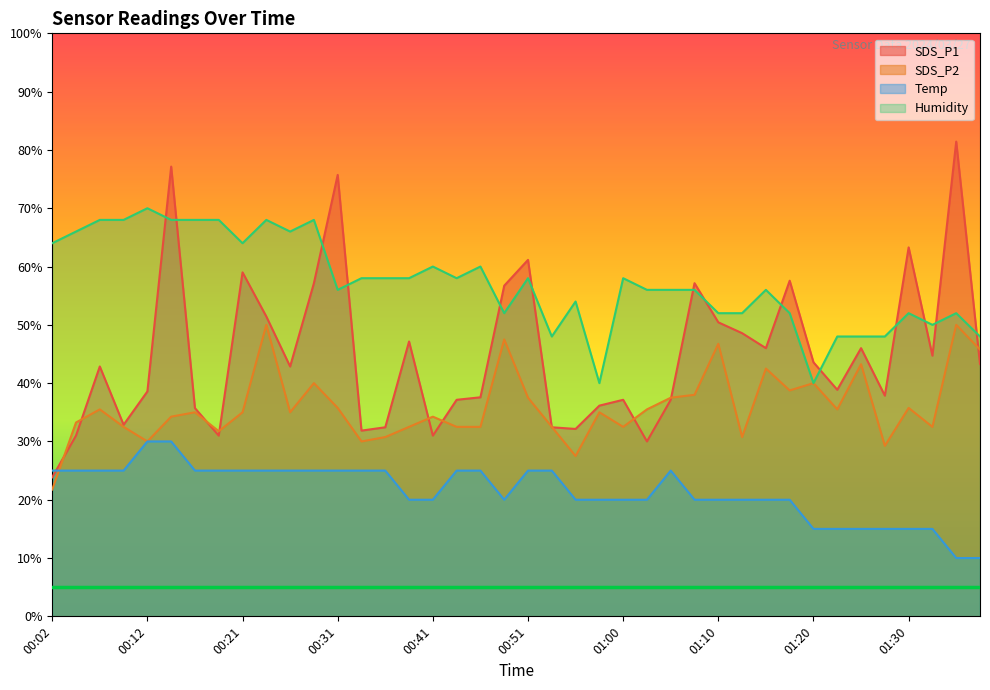

At which category does the chart reach its peak across all series?

01:35